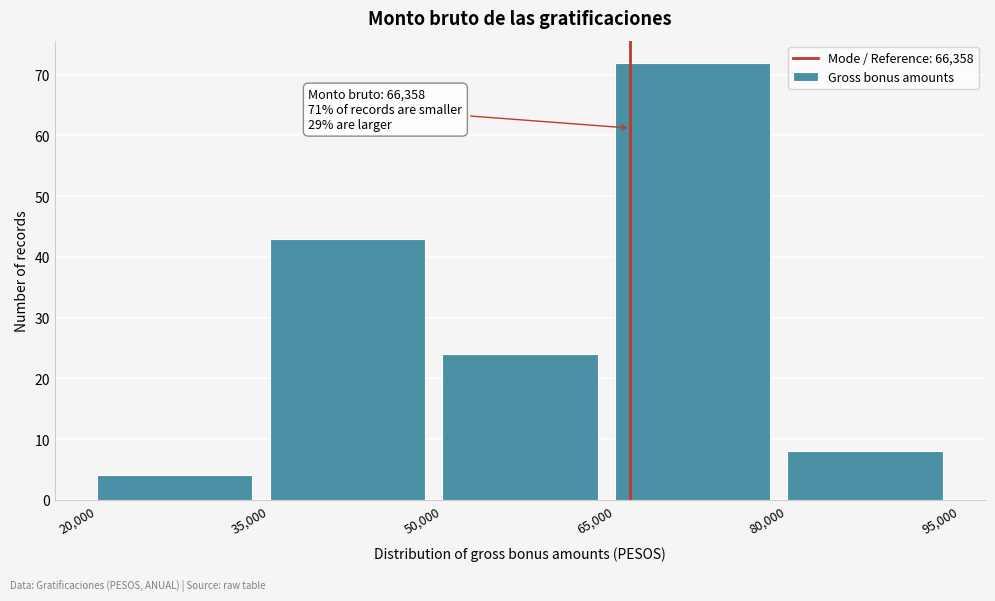

Over which range of the x-axis is the bar tallest?

65,000 to 80,000